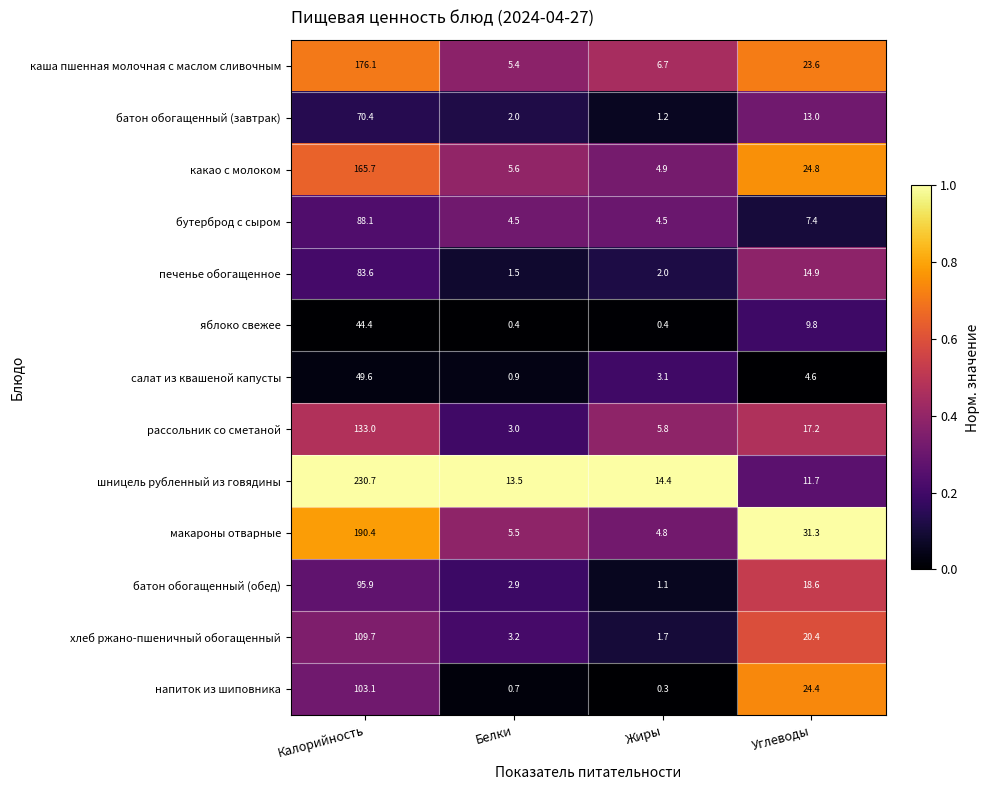

What is the total value across all series at Белки?

49.1